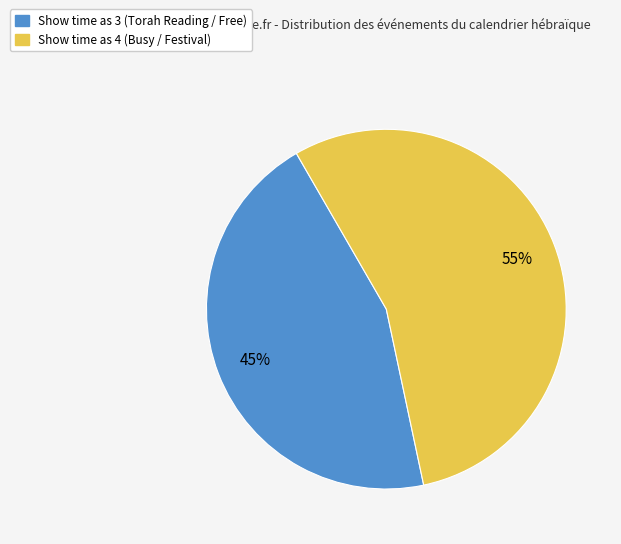

How many segments does this pie chart have?

2